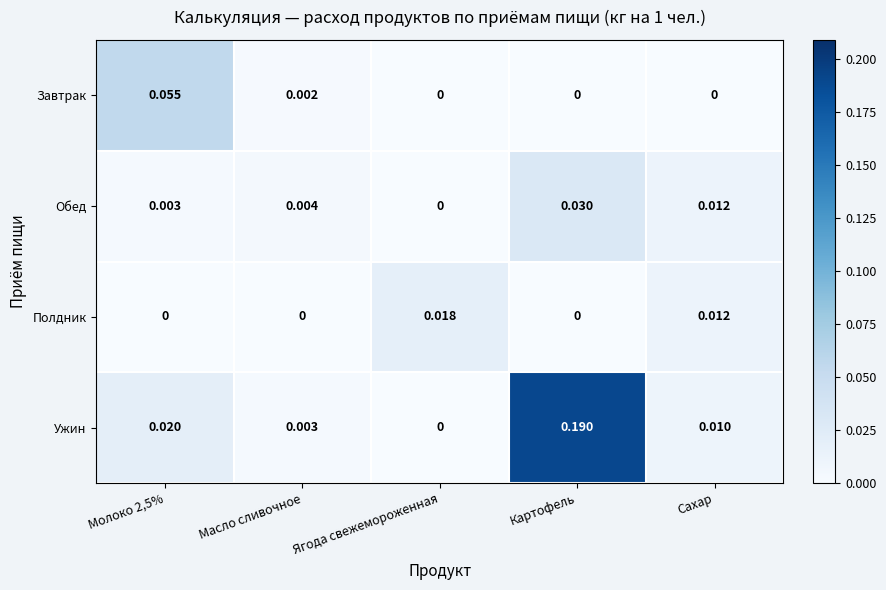

At which label is Обед closest to 0?

Ягода свежемороженная